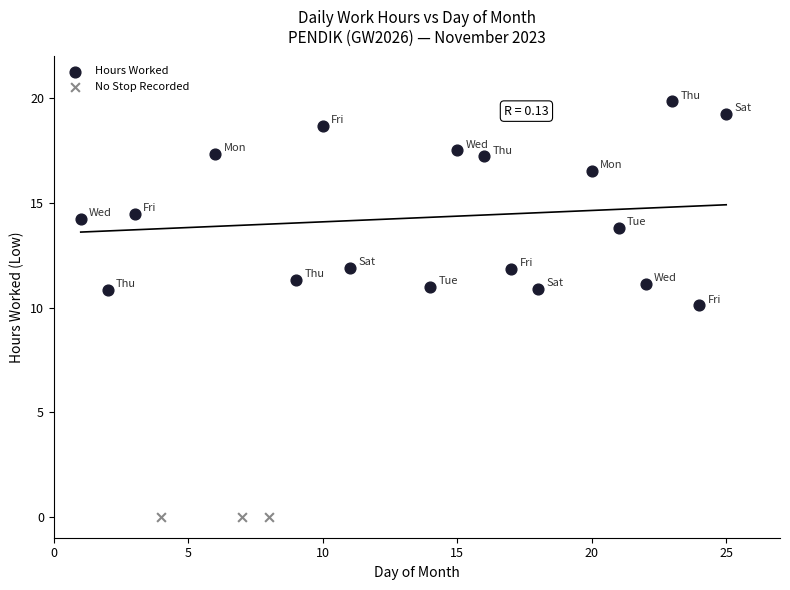

Which series reaches the minimum Y coordinate?

No Stop Recorded